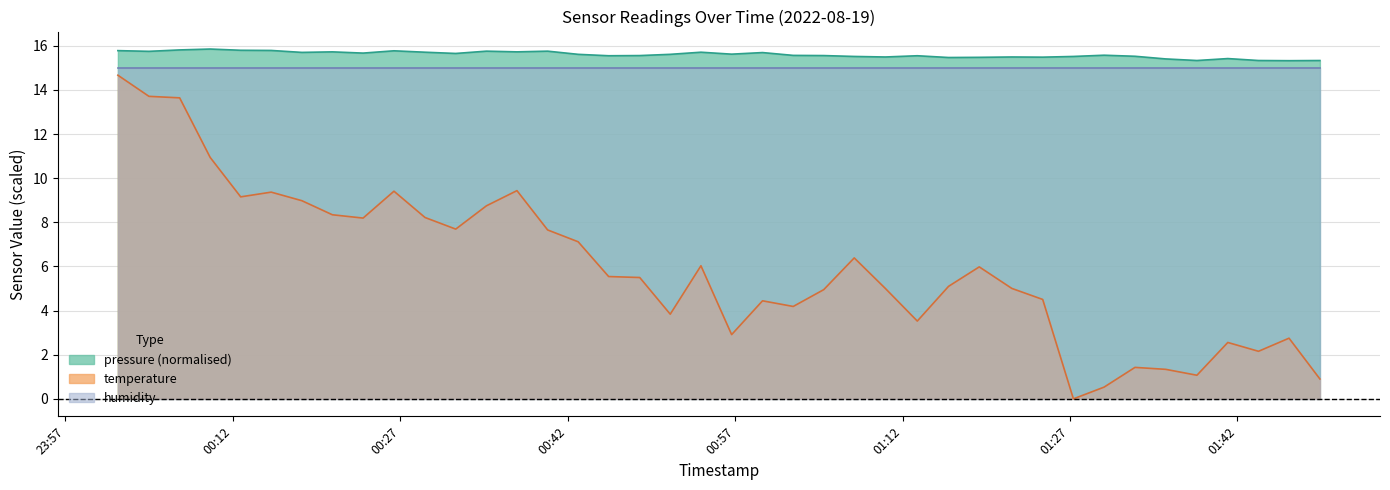

The pressure series shows 1.1 at 2022-08-19T01:38:22. True or false?

True